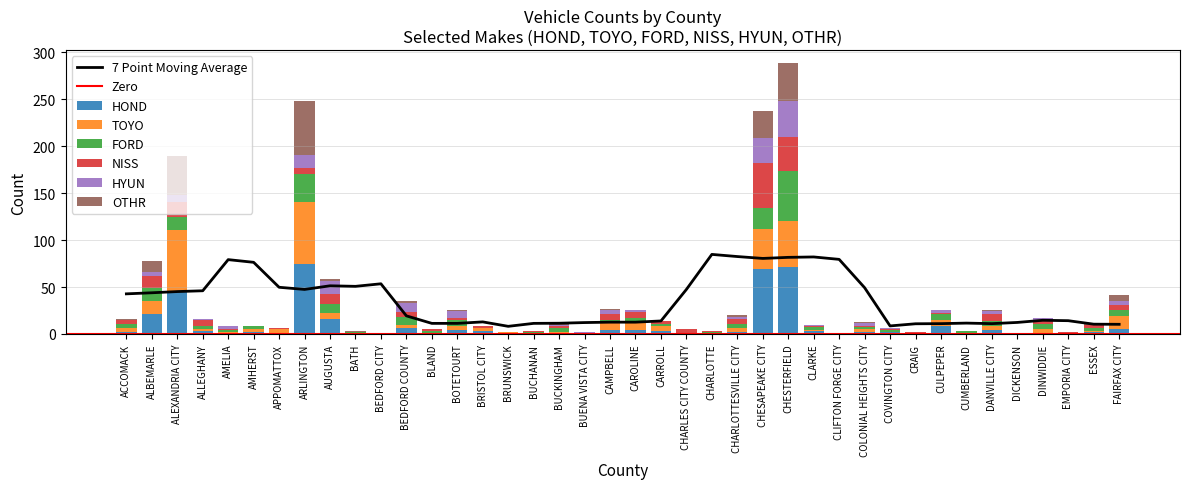

List the series in order of their peak value, lowest first.

HYUN, NISS, FORD, OTHR, TOYO, HOND